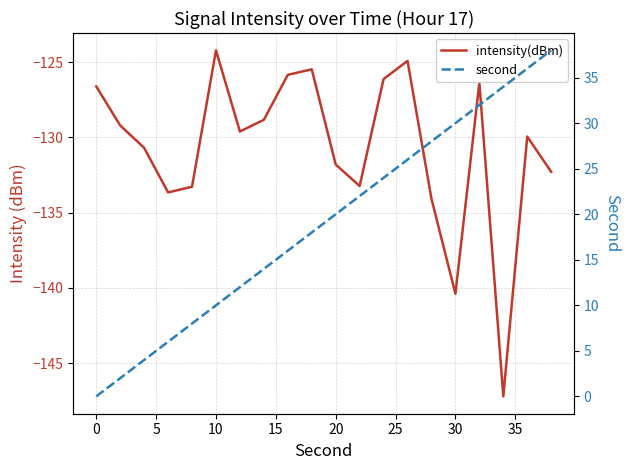

Count the number of data series in this chart.

2